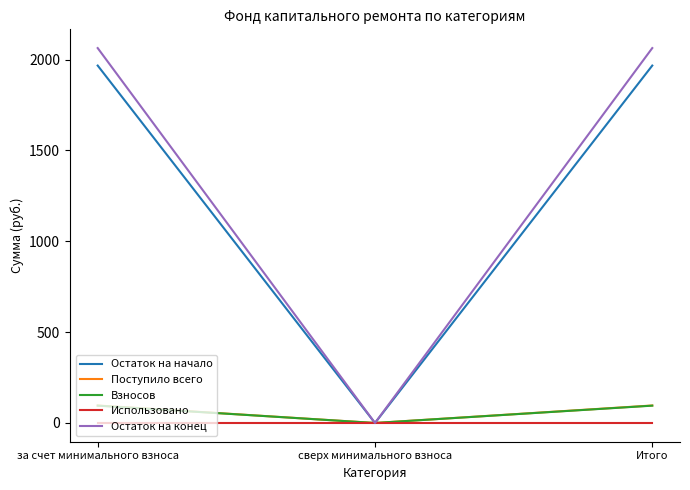

Reading right to left, what are all the values shown in this chart?

Остаток на начало: Итого=1967.3	сверх минимального взноса=0.0	за счет минимального взноса=1967.3
Поступило всего: Итого=96.3	сверх минимального взноса=0.0	за счет минимального взноса=96.3
Взносов: Итого=95.4	сверх минимального взноса=0.0	за счет минимального взноса=95.4
Использовано: Итого=0.0	сверх минимального взноса=0.0	за счет минимального взноса=0.0
Остаток на конец: Итого=2063.6	сверх минимального взноса=0.0	за счет минимального взноса=2063.6